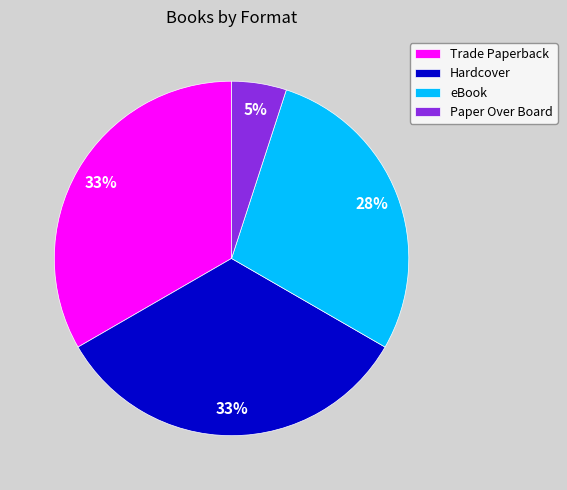

Is Hardcover the majority of the pie?

No